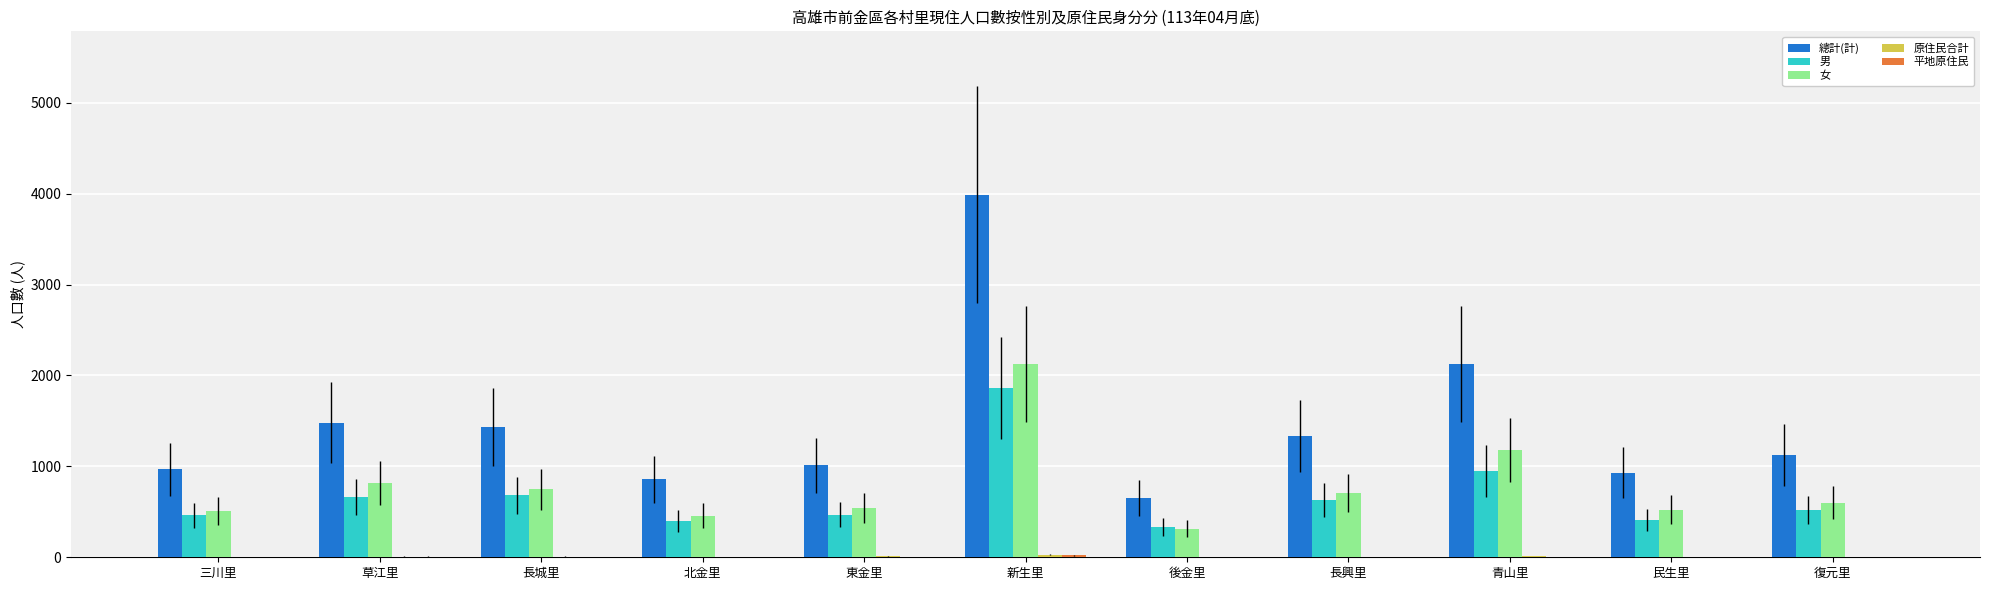

At which category is the sum across all series the highest?

新生里